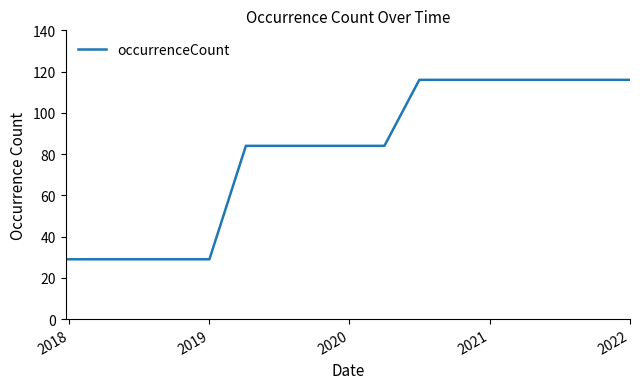

Does the chart have visible grid lines?

No